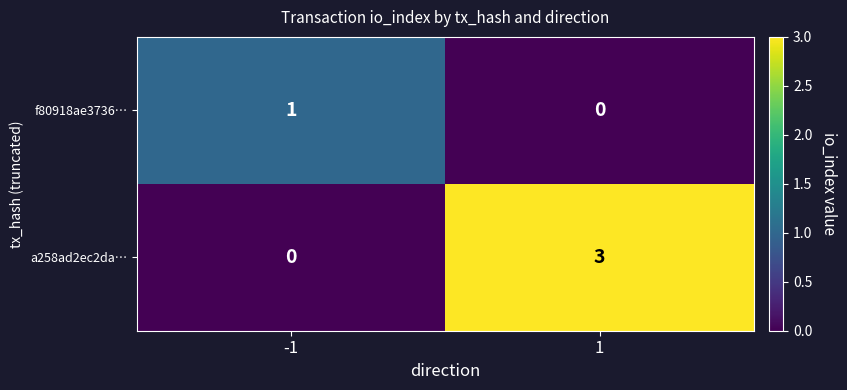

Which series has the largest range (max minus min)?

a258ad2ec2da…